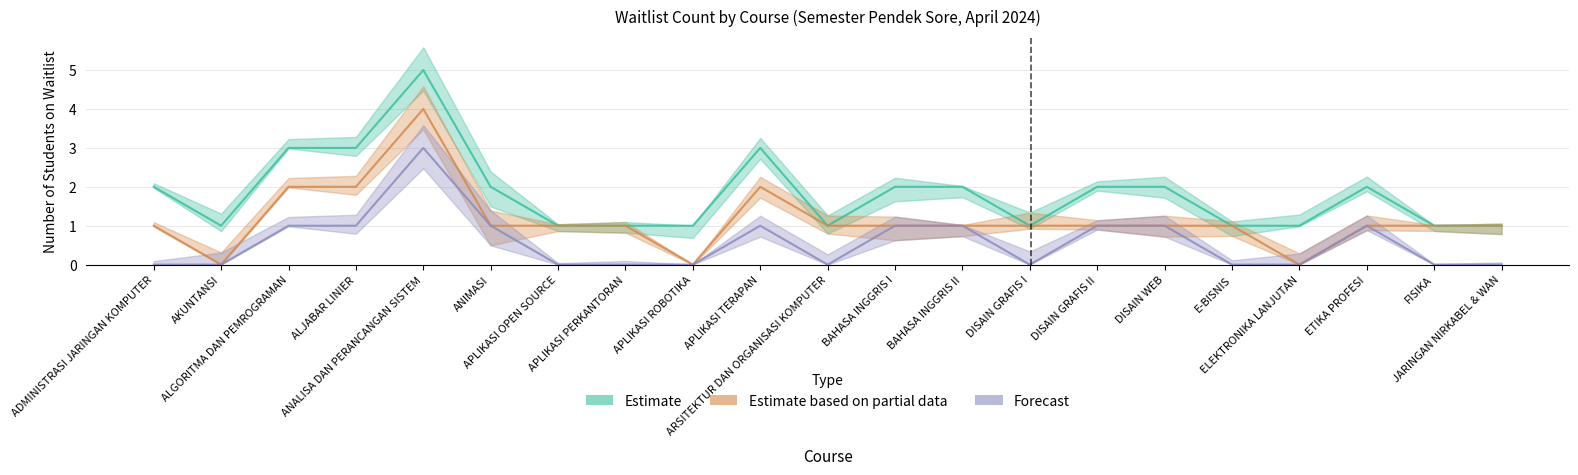

The Estimate series shows 1 at BAHASA INGGRIS I. True or false?

False